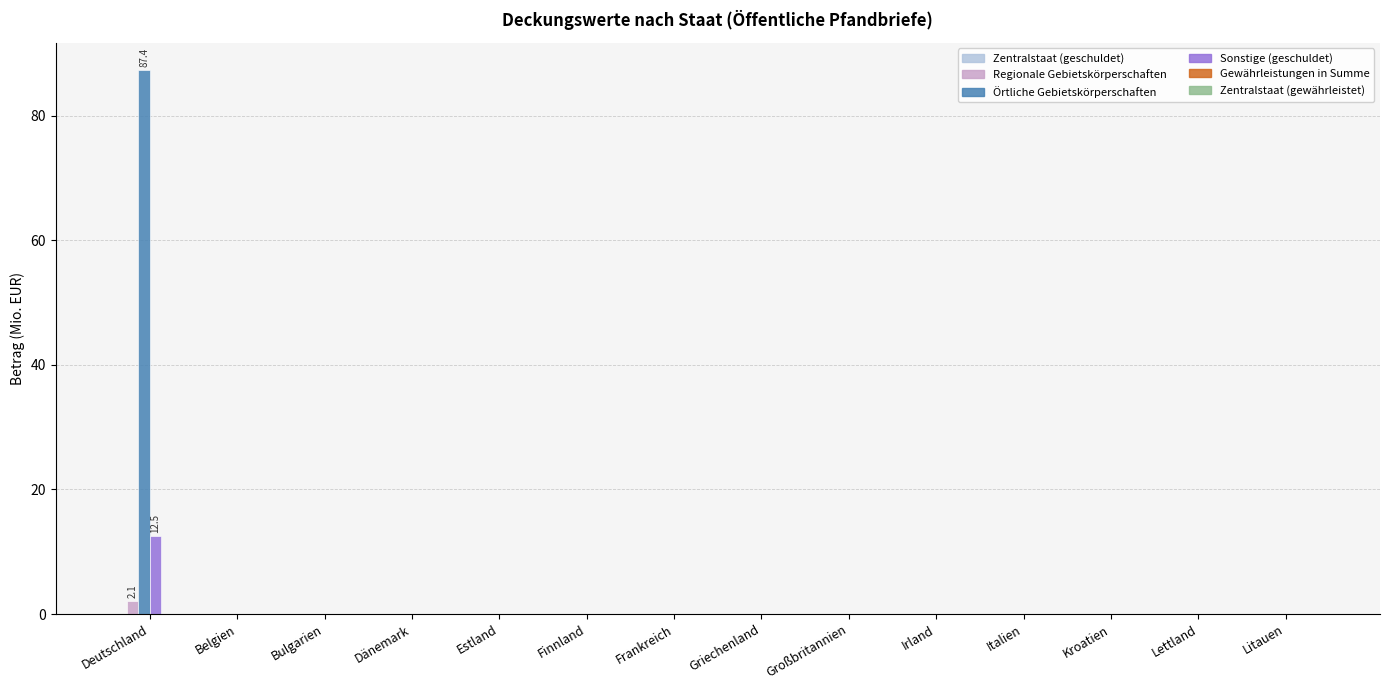

What is the sum of all Regionale Gebietskörperschaften values?

2.1